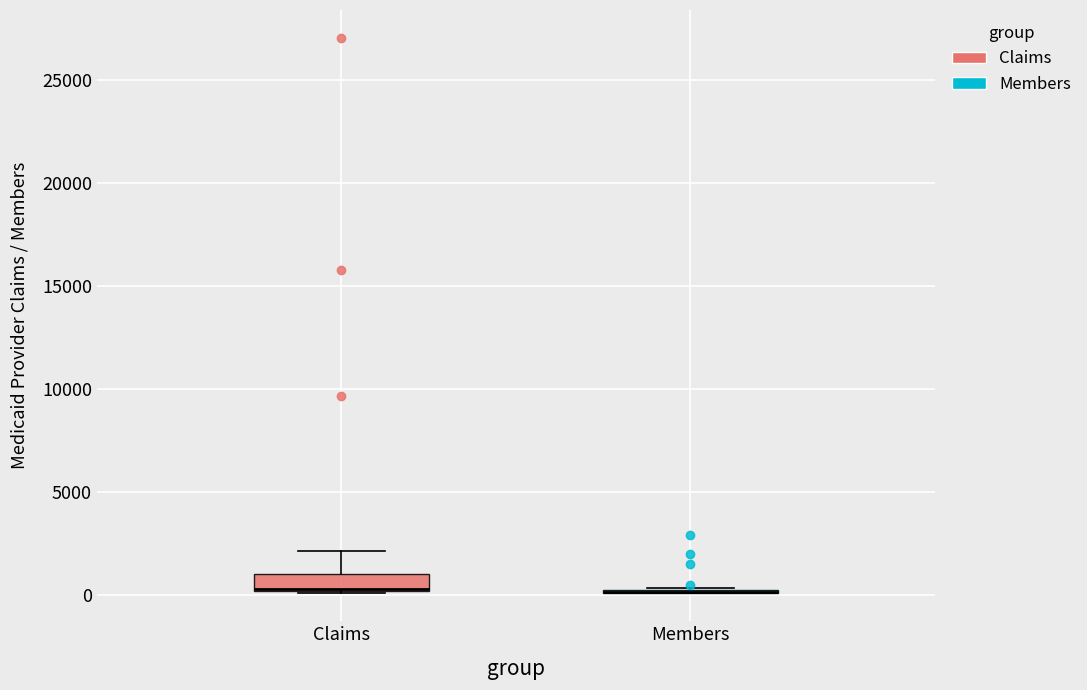

Reading left to right, transcribe this box plot: for each box, give where its median line is, the range the box spans, and where its two whiskers end, as read against the y-axis. The values are not printed on the chart, so give them approximately, as read against the axis.

Claims: median 500 (drawn on the box's lower edge), box 0 to 1000, whiskers 0 to 2000
Members: box collapsed to a line at 0, whiskers 0 to 500